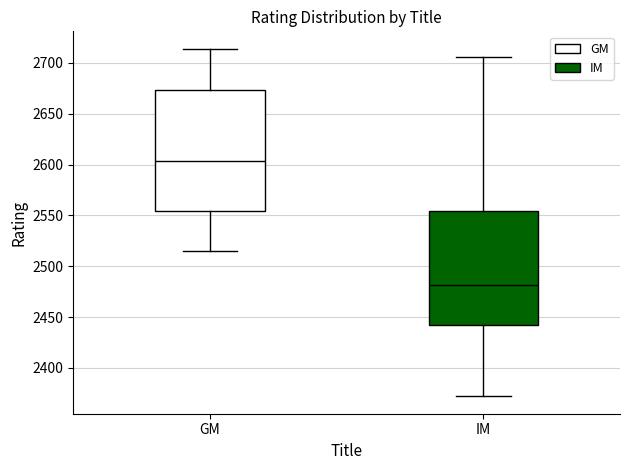

Comparing the boxes themselves (not the whiskers), which one is the tallest?

GM